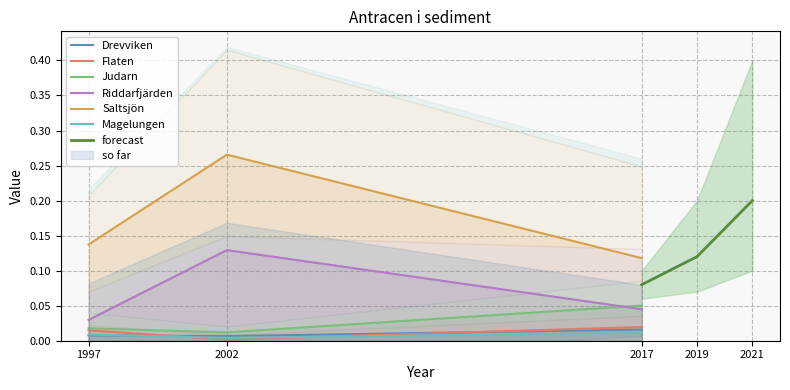

The Saltsjön series shows 0.2 at 1997. True or false?

False